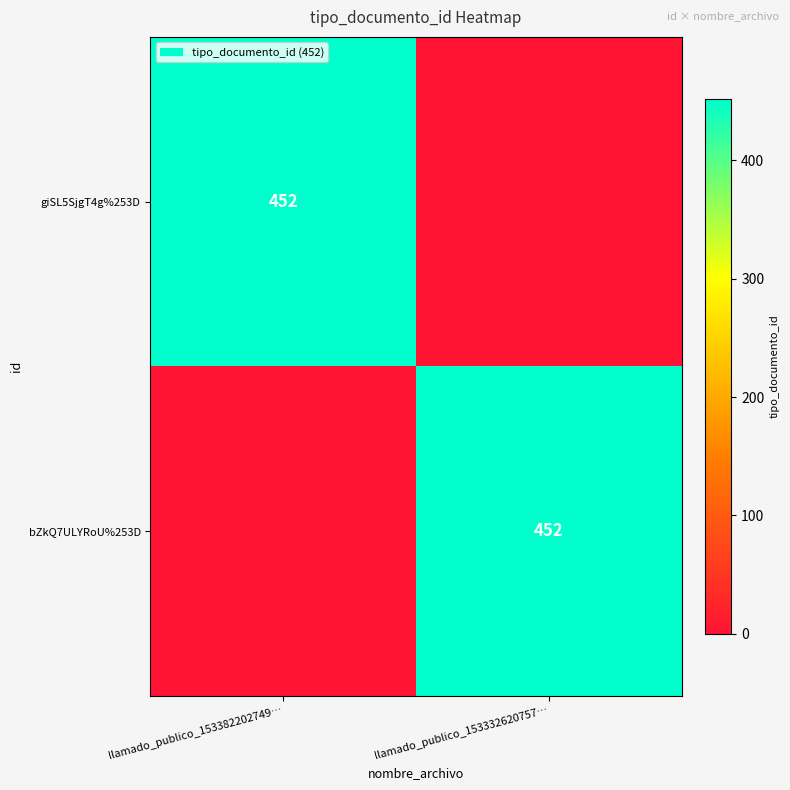

Is it true that giSL5SjgT4g%253D equals 452 at llamado_publico_153382202749…?

True